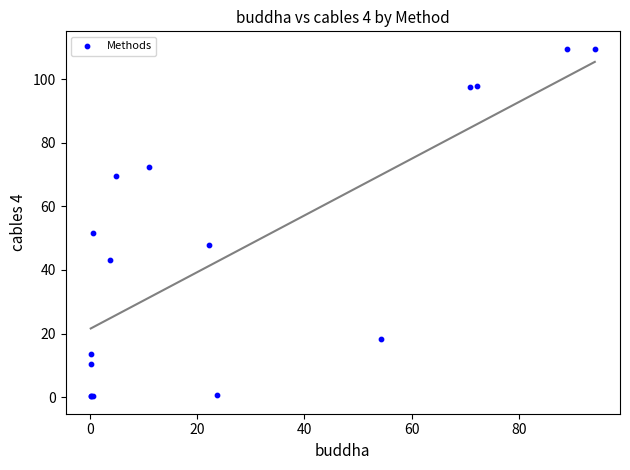

What Y value in the scatter plot is closest to 54?

51.5